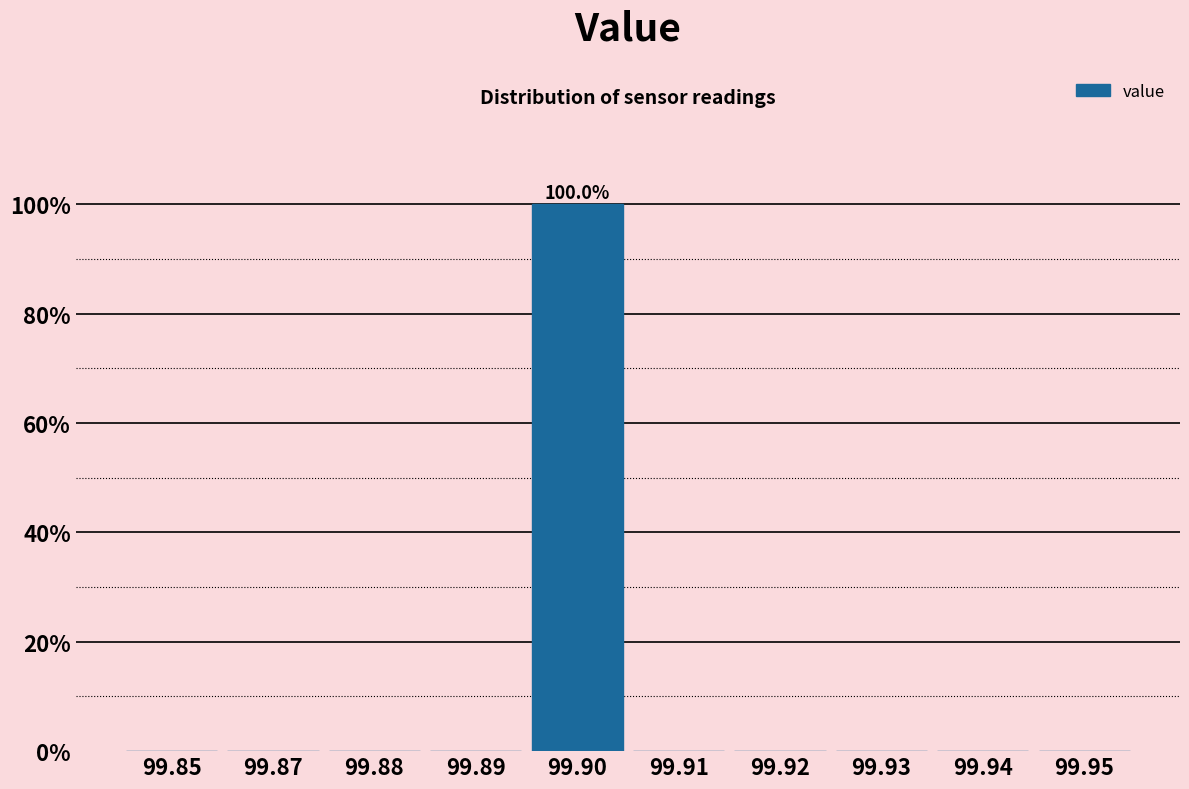

Reading right to left, transcribe all the data shown in this chart.

99.95=0	99.94=0	99.93=0	99.92=0	99.91=0	99.90=100	99.89=0	99.88=0	99.87=0	99.85=0